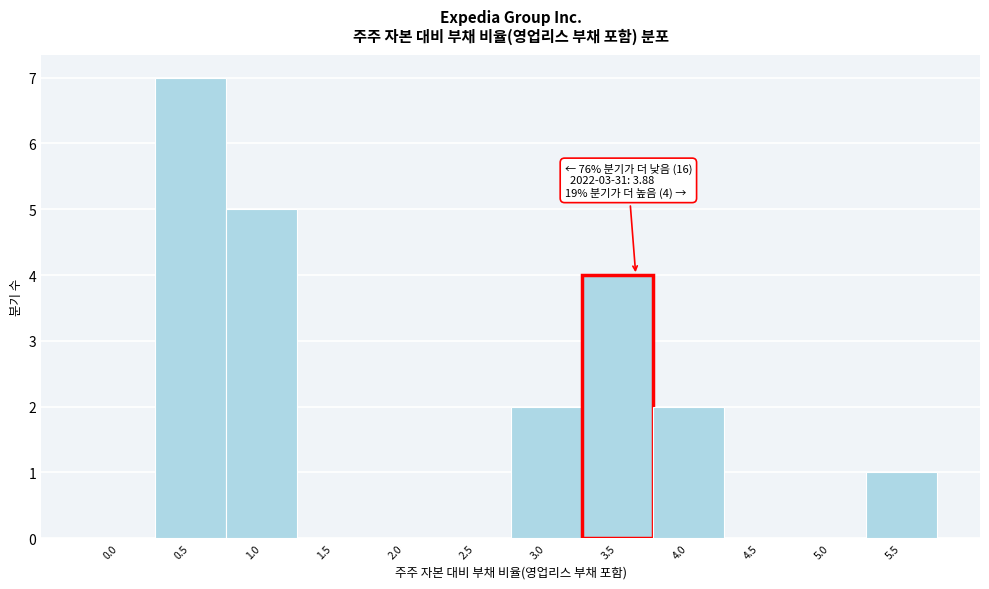

Reading left to right, extract all data points from this chart.

0.0=0	0.5=7	1.0=5	1.5=0	2.0=0	2.5=0	3.0=2	3.5=4	4.0=2	4.5=0	5.0=0	5.5=1